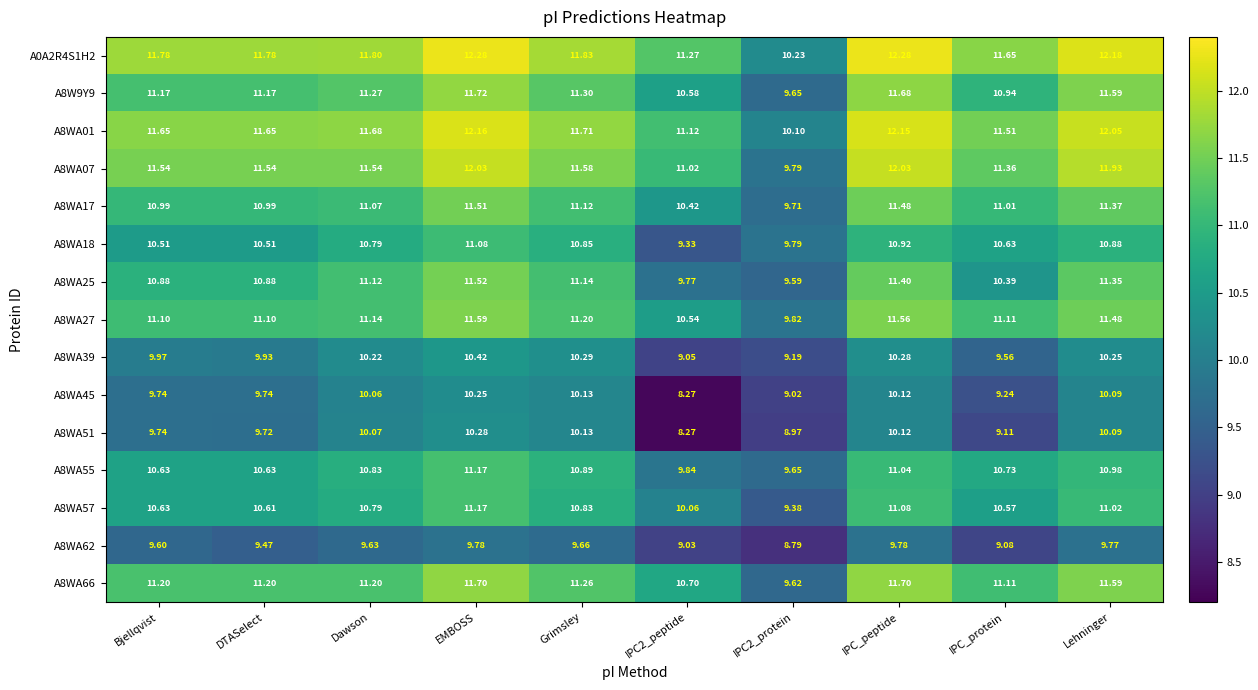

Where does the A8WA07 series first go above 11?

Bjellqvist